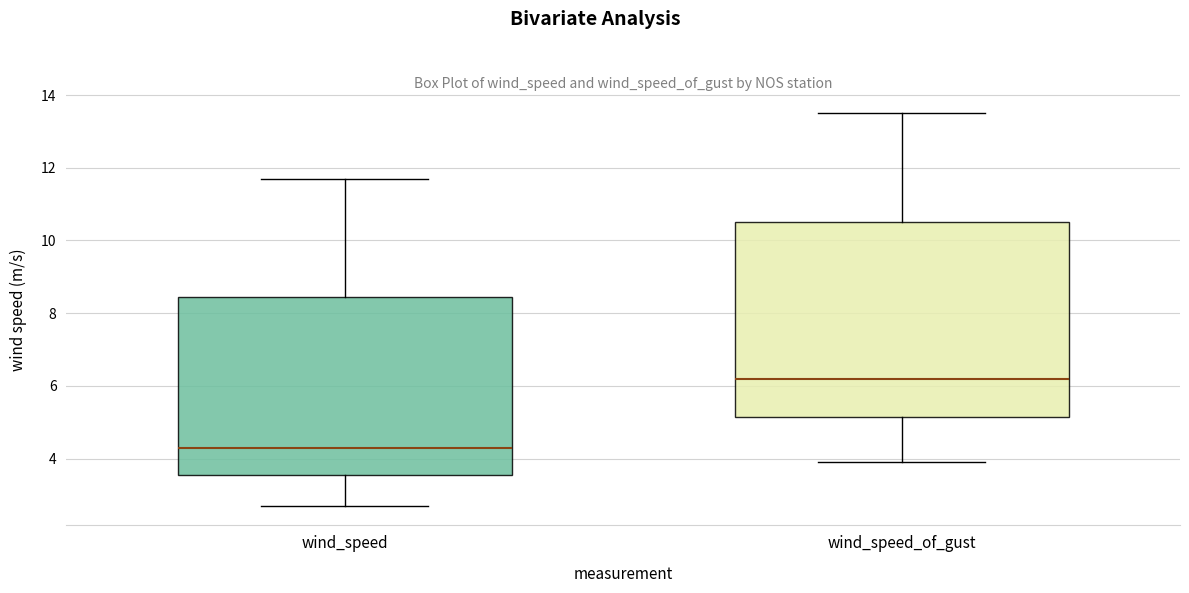

Reading left to right, read every box against the y-axis: the position of its median line, the range the box covers, and the ends of its whiskers. The values are not printed on the chart, so give them approximately, as read against the axis.

wind_speed: median 4.4, box 3.6 to 8.4, whiskers 2.8 to 11.8
wind_speed_of_gust: median 6.2, box 5.2 to 10.6, whiskers 4.0 to 13.6